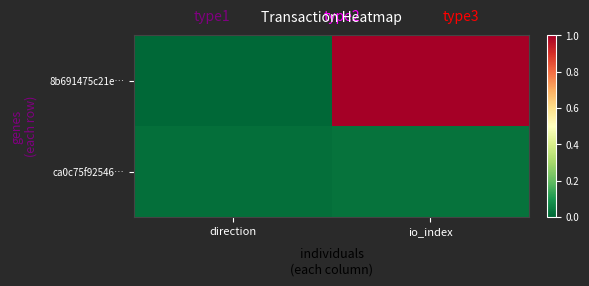

Reading left to right, extract all data points from this chart.

8b691475c21e…: direction=0.0	io_index=1.0
ca0c75f92546…: direction=0.0	io_index=0.0